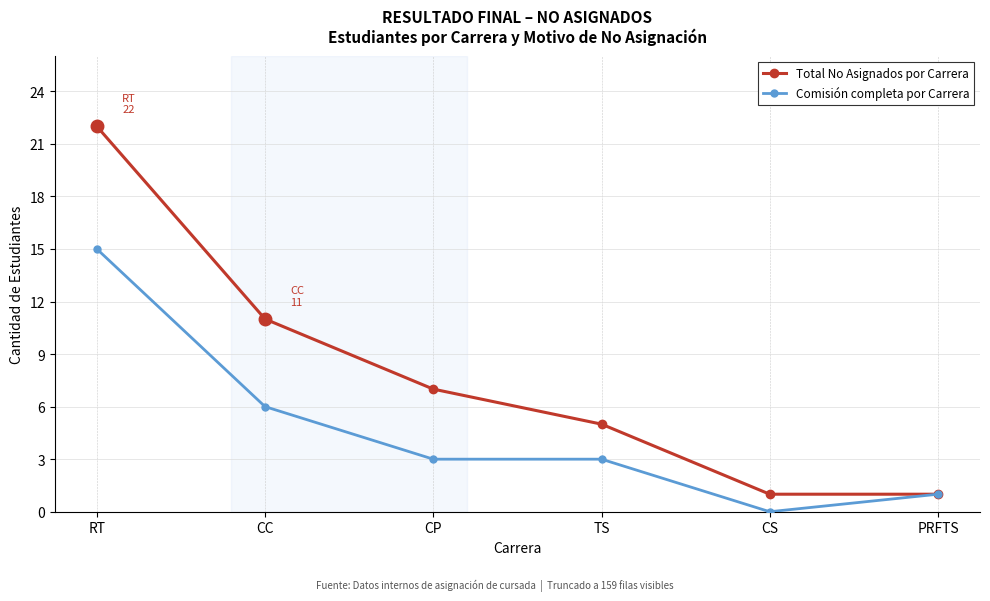

Reading left to right, transcribe all the data shown in this chart.

Total No Asignados por Carrera: RT=22	CC=11	CP=7	TS=5	CS=1	PRFTS=1
Comisión completa por Carrera: RT=15	CC=6	CP=3	TS=3	CS=0	PRFTS=1